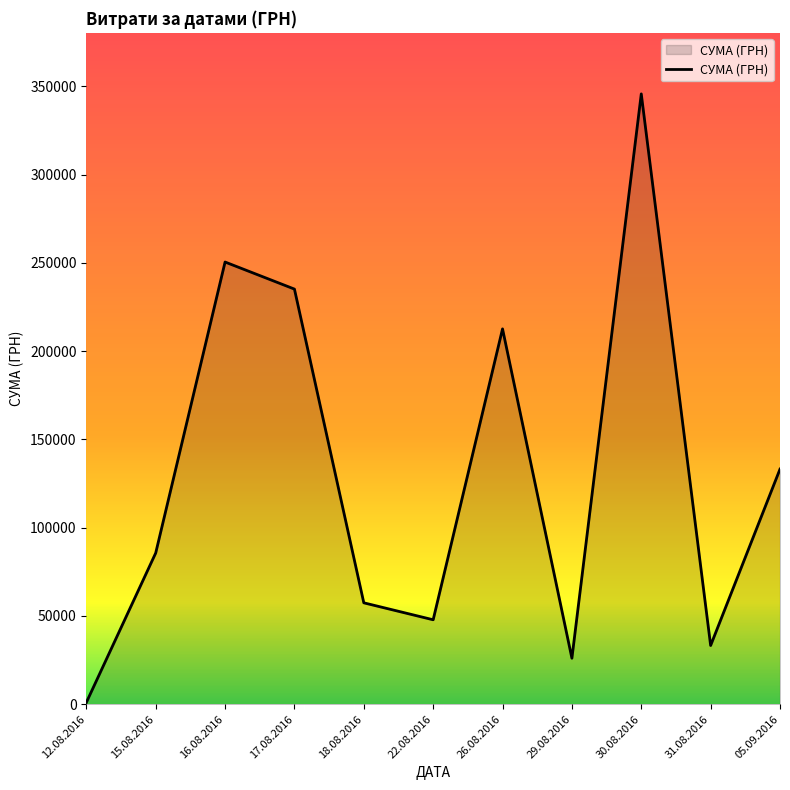

How many lines are shown in the chart?

1